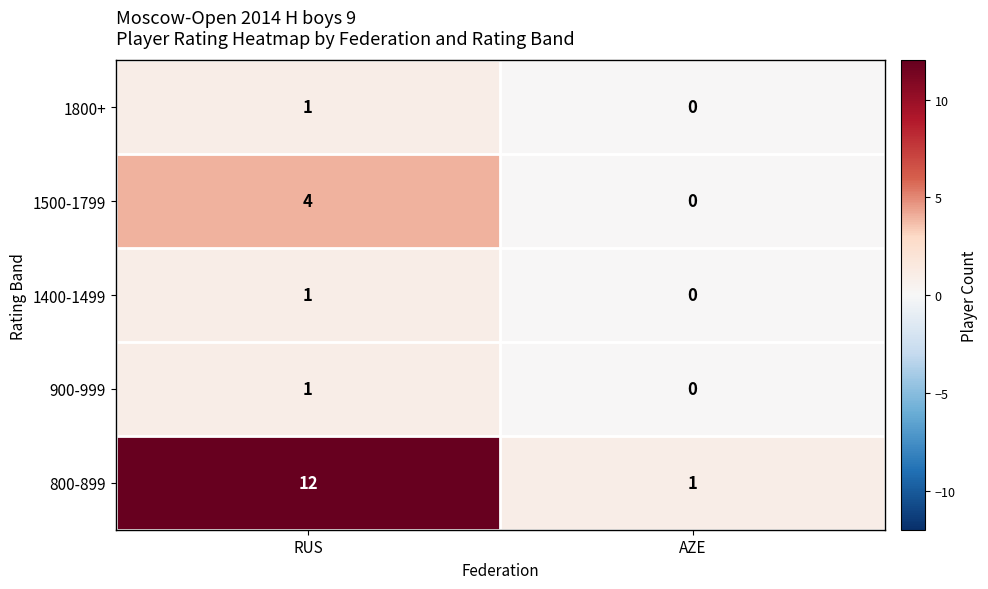

At how many categories does at least one series exceed 8?

1